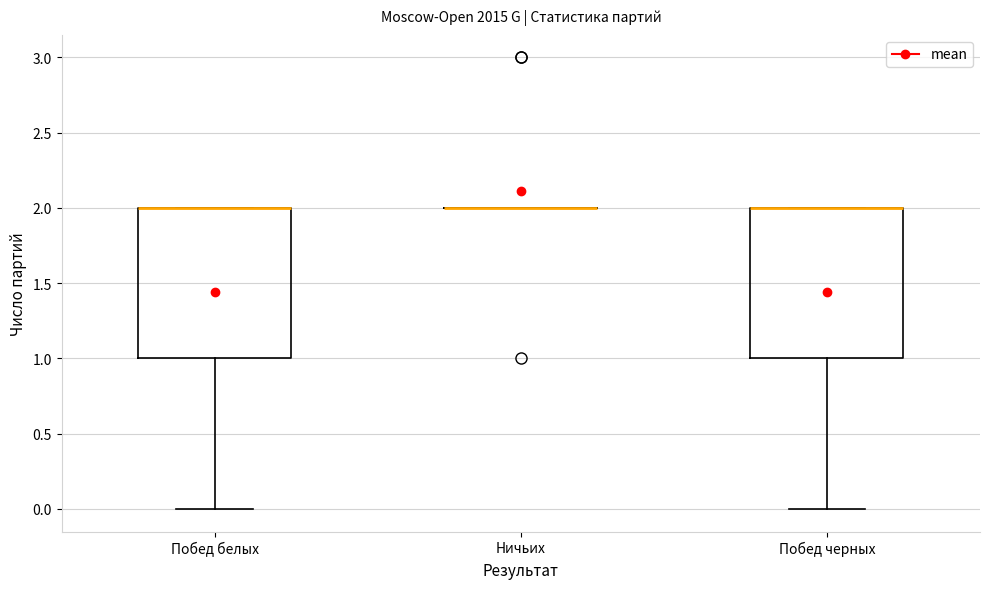

Reading left to right, transcribe this box plot: for each box, give where its median line is, the range the box spans, and where its two whiskers end, as read against the y-axis. The values are not printed on the chart, so give them approximately, as read against the axis.

Побед белых: median 2 (drawn on the box's upper edge), box 1 to 2, whiskers 0 to 2
Ничьих: box collapsed to a line at 2, whiskers 2 to 2
Побед черных: median 2 (drawn on the box's upper edge), box 1 to 2, whiskers 0 to 2